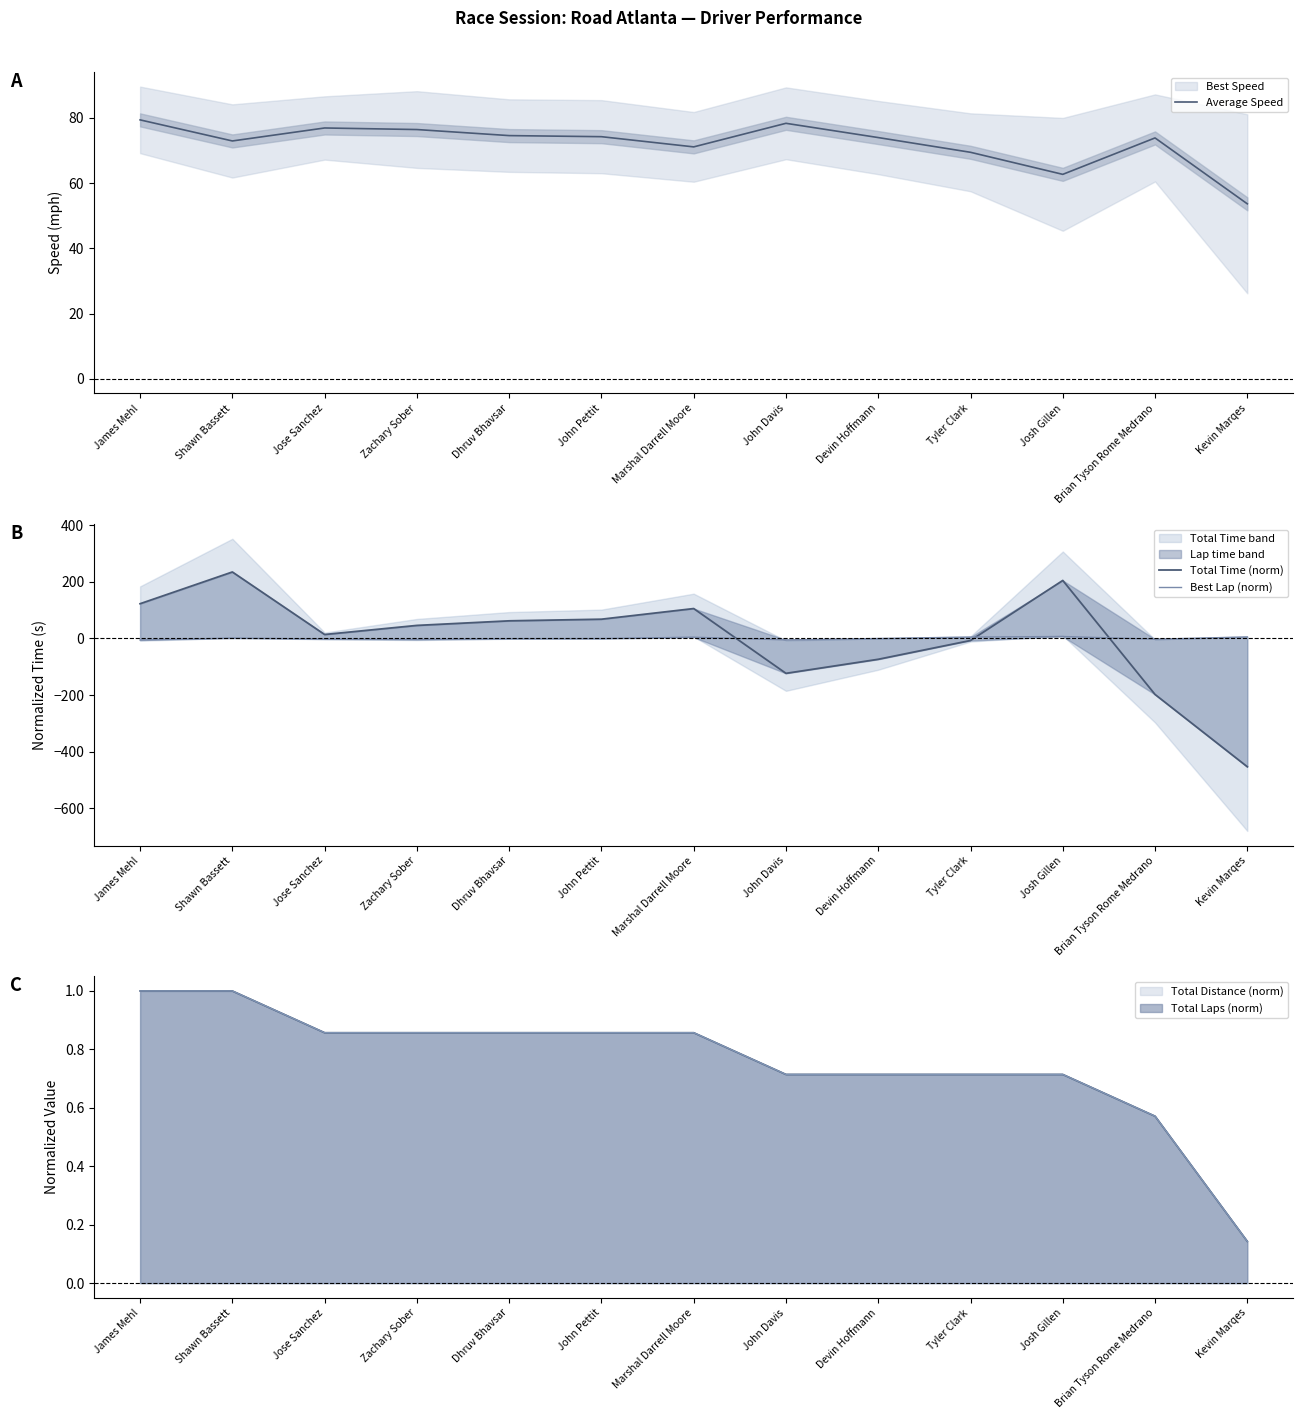

Where is Best Lap (norm) nearest to the value 0?

Devin Hoffmann